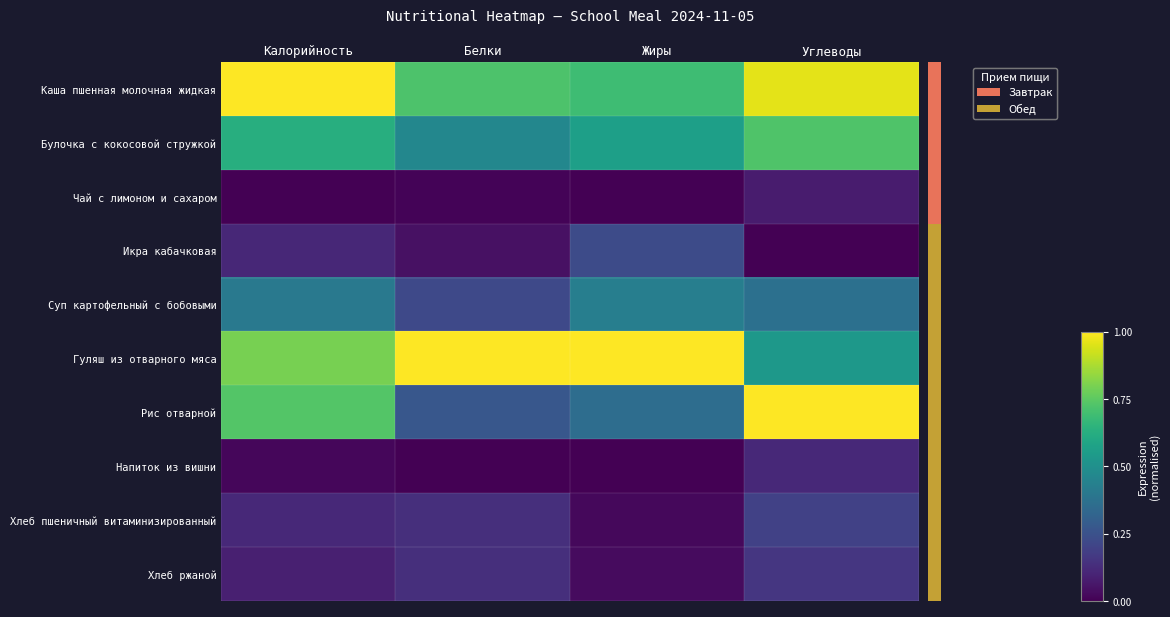

Reading left to right, extract all data points from this chart.

Каша пшенная молочная жидкая: Калорийность=1.0	Белки=0.7	Жиры=0.7	Углеводы=1.0
Булочка с кокосовой стружкой: Калорийность=0.6	Белки=0.5	Жиры=0.6	Углеводы=0.7
Чай с лимоном и сахаром: Калорийность=0.0	Белки=0.0	Жиры=0.0	Углеводы=0.1
Икра кабачковая: Калорийность=0.1	Белки=0.0	Жиры=0.2	Углеводы=0.0
Суп картофельный с бобовыми: Калорийность=0.4	Белки=0.2	Жиры=0.4	Углеводы=0.4
Гуляш из отварного мяса: Калорийность=0.8	Белки=1.0	Жиры=1.0	Углеводы=0.5
Рис отварной: Калорийность=0.7	Белки=0.3	Жиры=0.4	Углеводы=1.0
Напиток из вишни: Калорийность=0.0	Белки=0.0	Жиры=0.0	Углеводы=0.1
Хлеб пшеничный витаминизированный: Калорийность=0.1	Белки=0.1	Жиры=0.0	Углеводы=0.2
Хлеб ржаной: Калорийность=0.1	Белки=0.1	Жиры=0.0	Углеводы=0.2